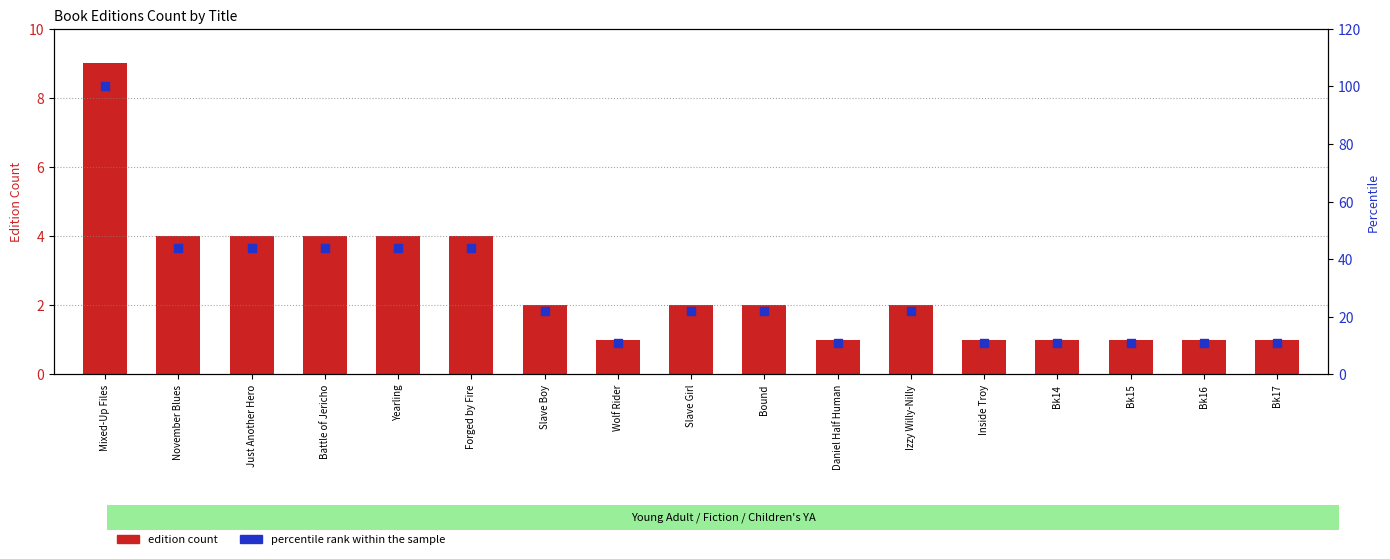

Is the value of edition count at Bound greater than the value of percentile rank within sample at Wolf Rider?

No